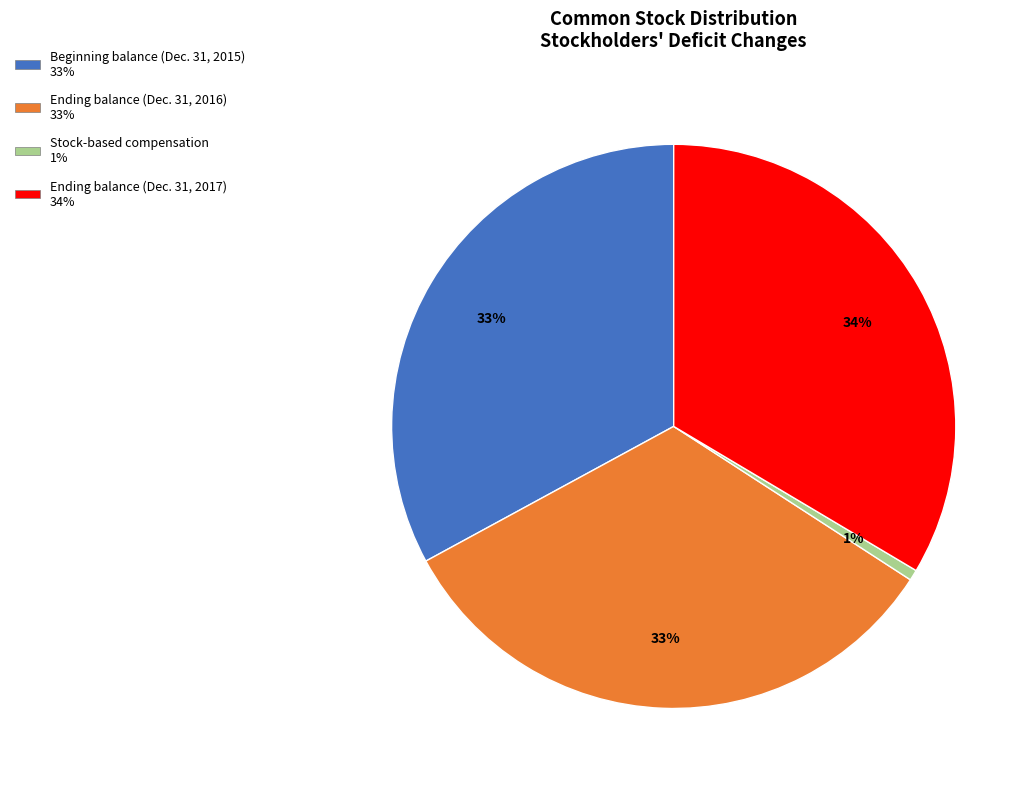

Which category has the smallest portion of the pie?

Stock-based compensation